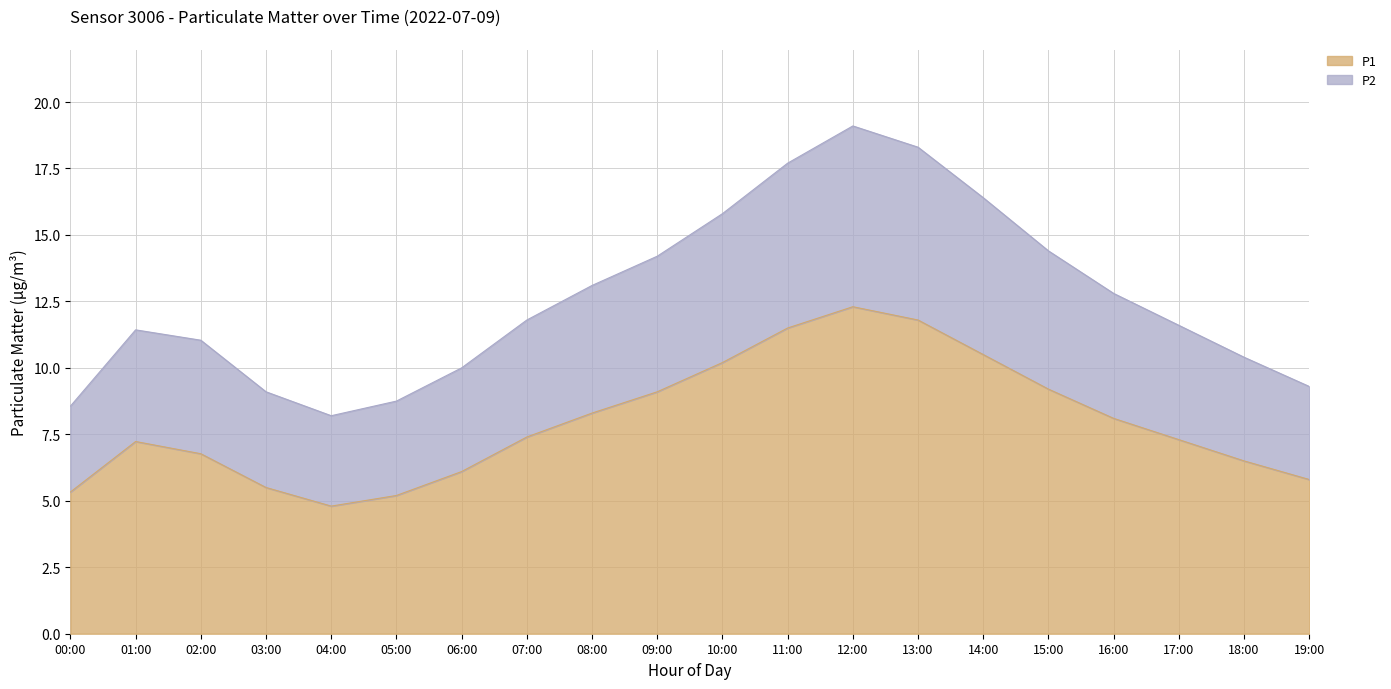

Where does the P2 series first go above 11?

01:00